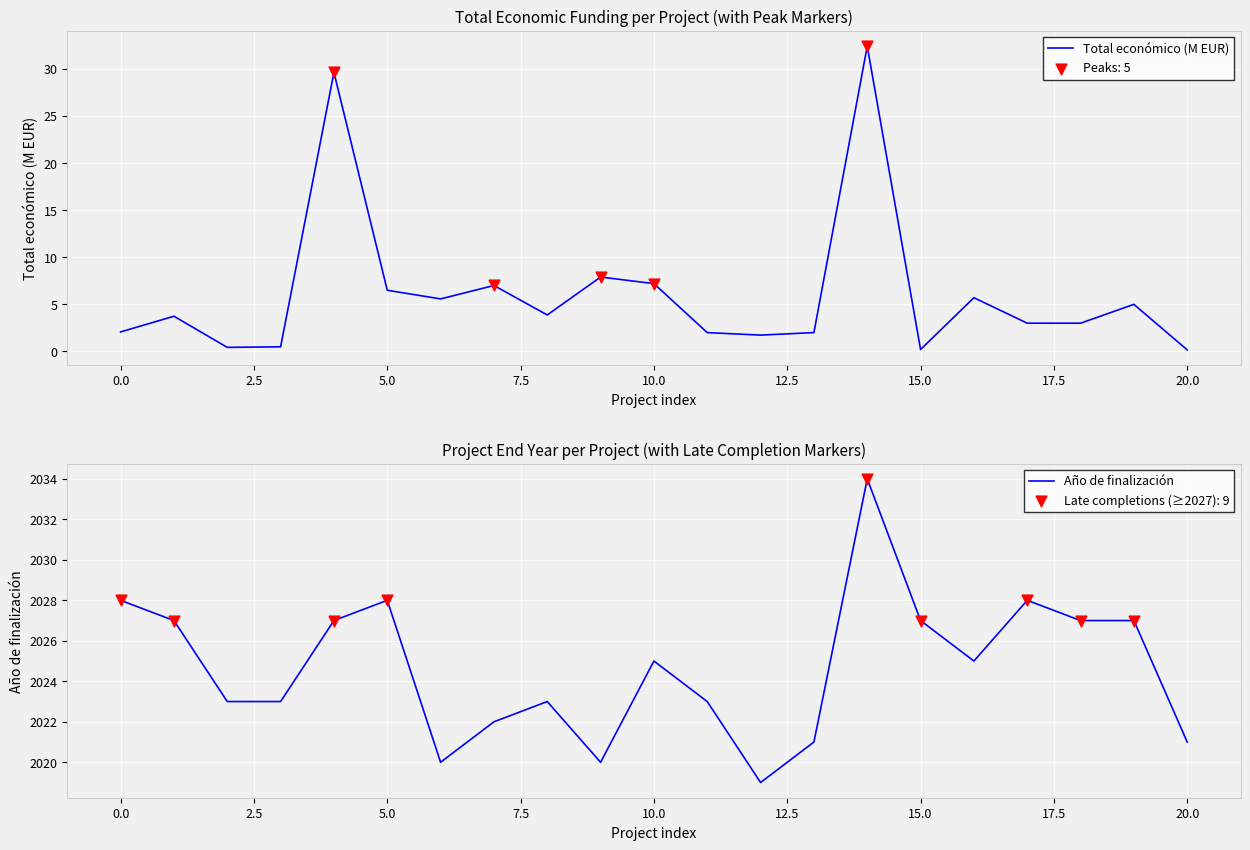

What are all the series names shown in the legend?

Total económico (M EUR), Año de finalización